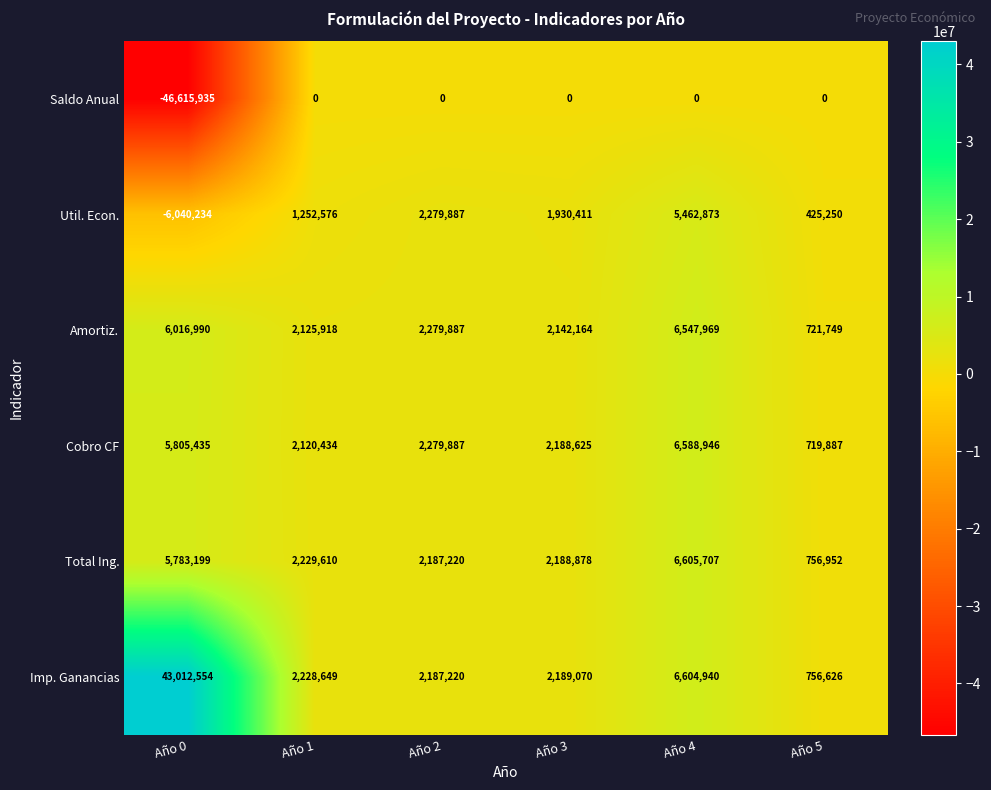

What is the spread (max minus min) of values at Año 2?

2279887